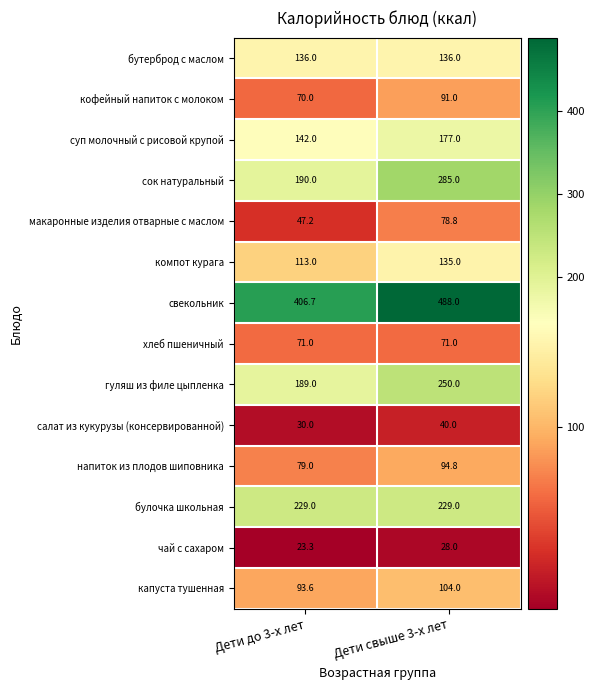

Rank the series at Дети свыше 3-х лет from lowest to highest value.

чай с сахаром, салат из кукурузы (консервированной), хлеб пшеничный, макаронные изделия отварные с маслом, кофейный напиток с молоком, напиток из плодов шиповника, капуста тушенная, компот курага, бутерброд с маслом, суп молочный с рисовой крупой, булочка школьная, гуляш из филе цыпленка, сок натуральный, свекольник